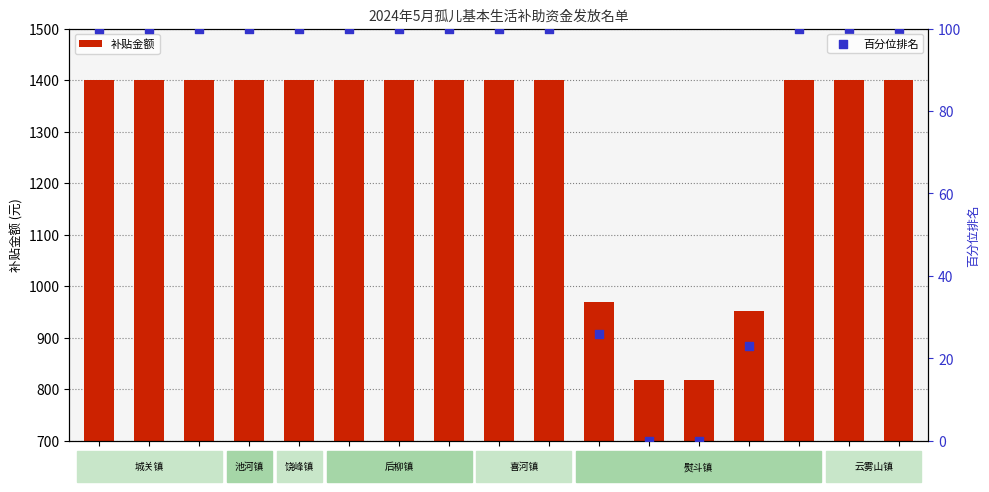

At which category is the sum across all series the highest?

陈*璋